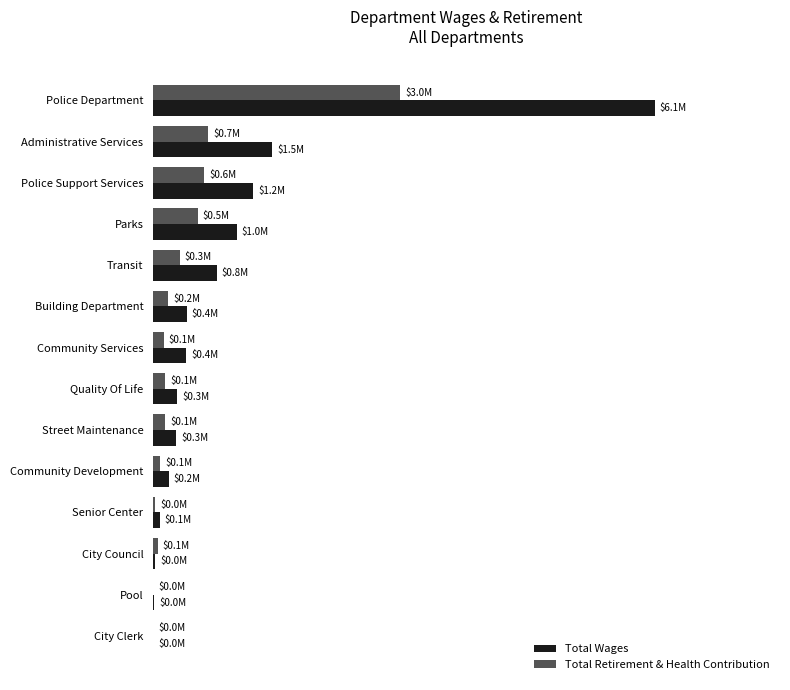

What are all the series names shown in the legend?

Total Wages, Total Retirement & Health Contribution